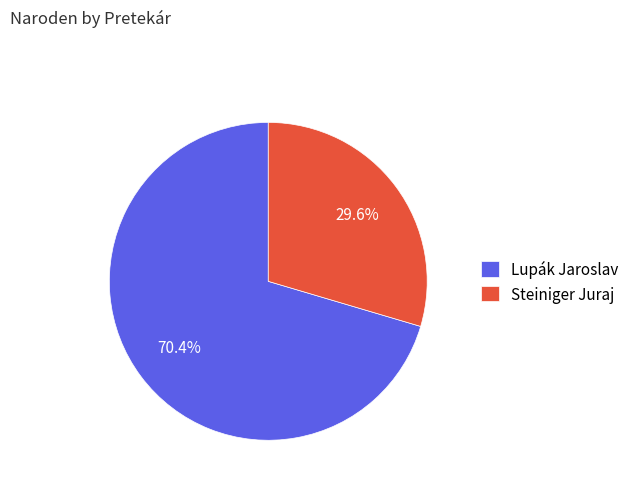

What is the largest slice in the pie chart?

Lupák Jaroslav